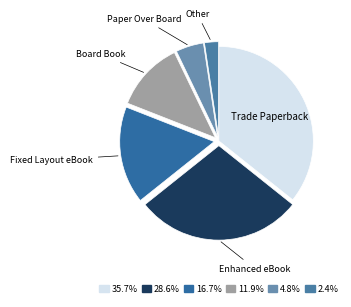

How many slices are in this pie chart?

6